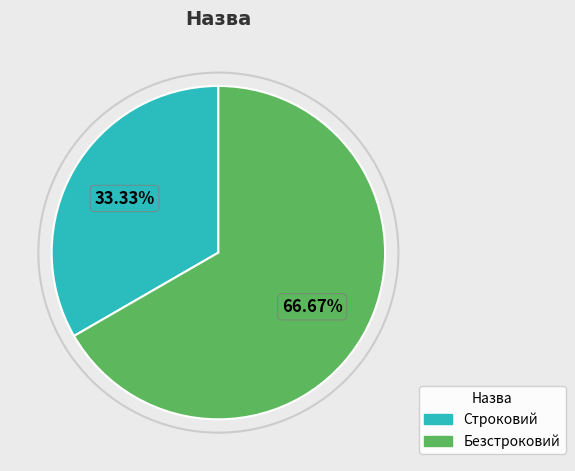

What percentage is the Строковий slice, to the nearest percent?

33%